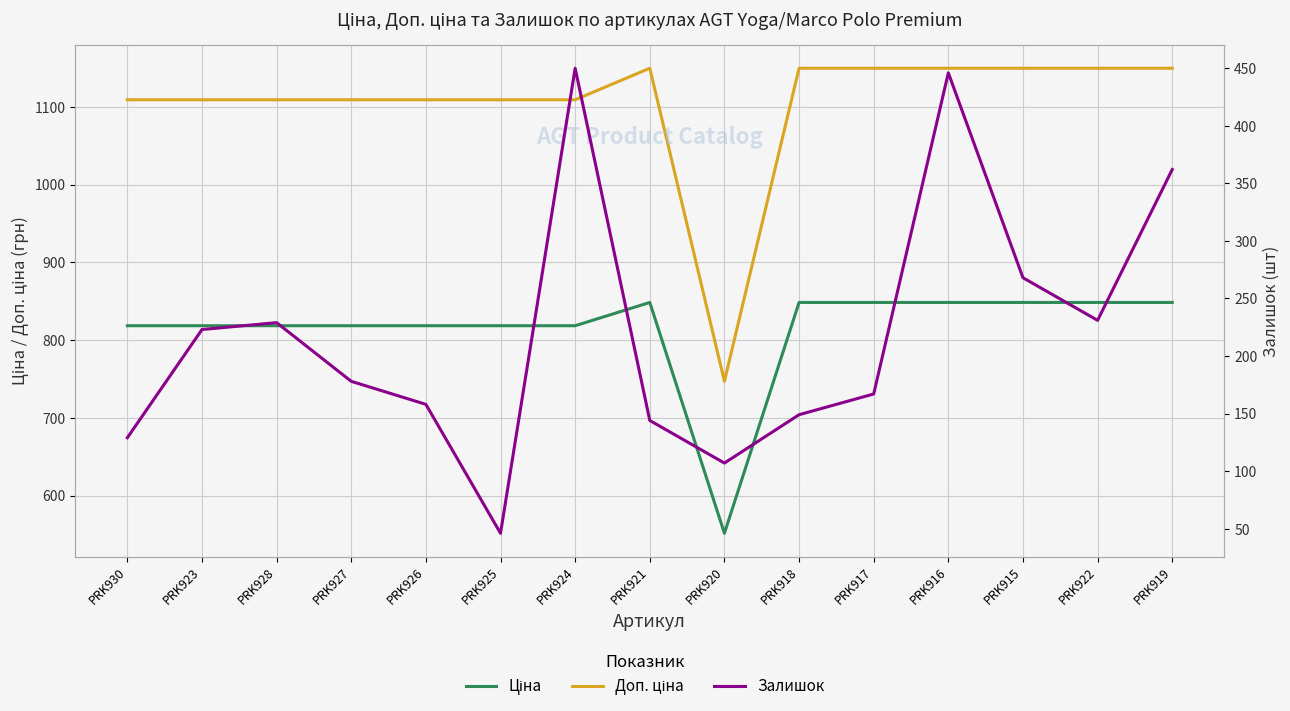

What is the value of the Доп. ціна point at the 11th from the left?

1149.7